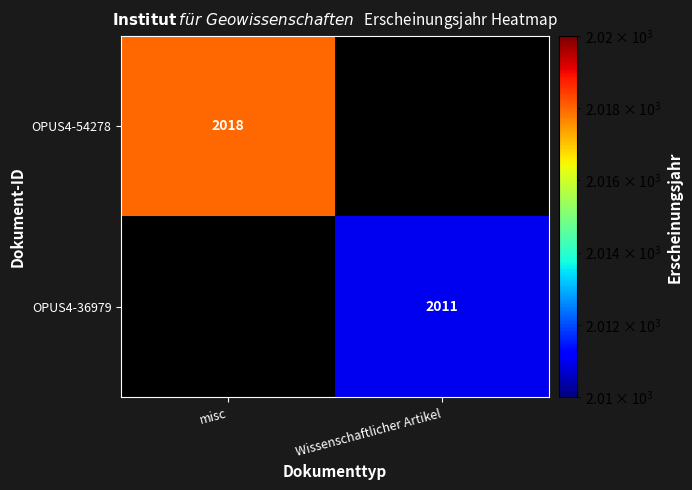

At how many categories does at least one series exceed 2015?

1